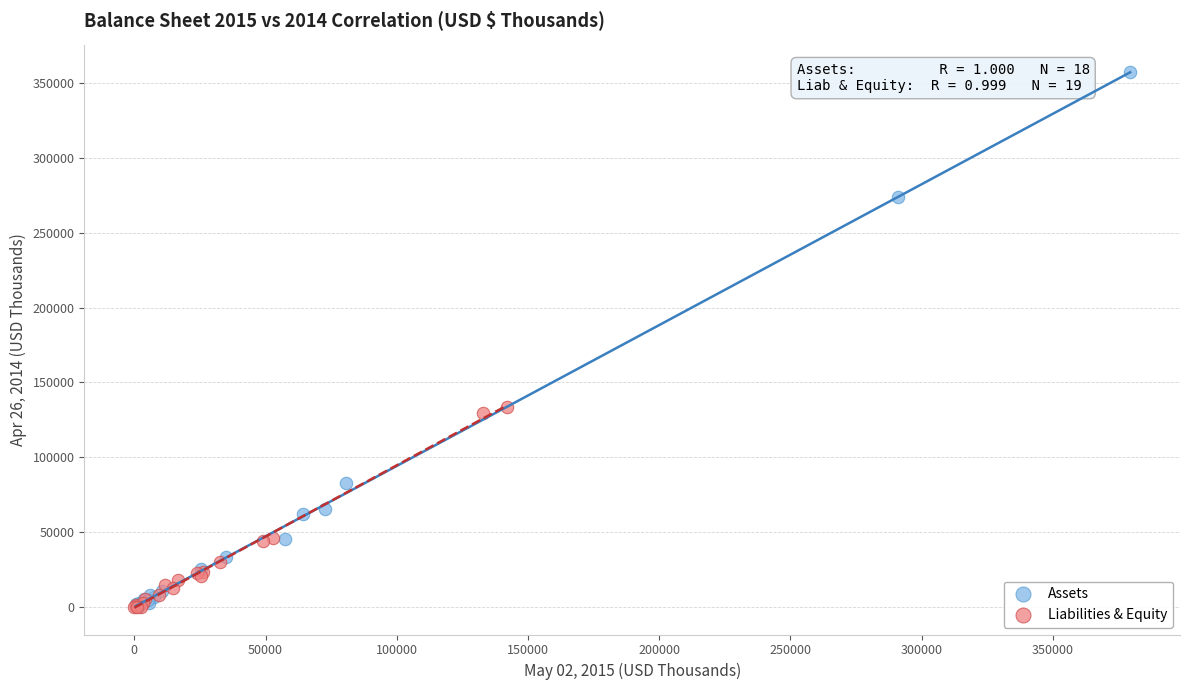

Which series reaches the maximum Y coordinate?

Assets